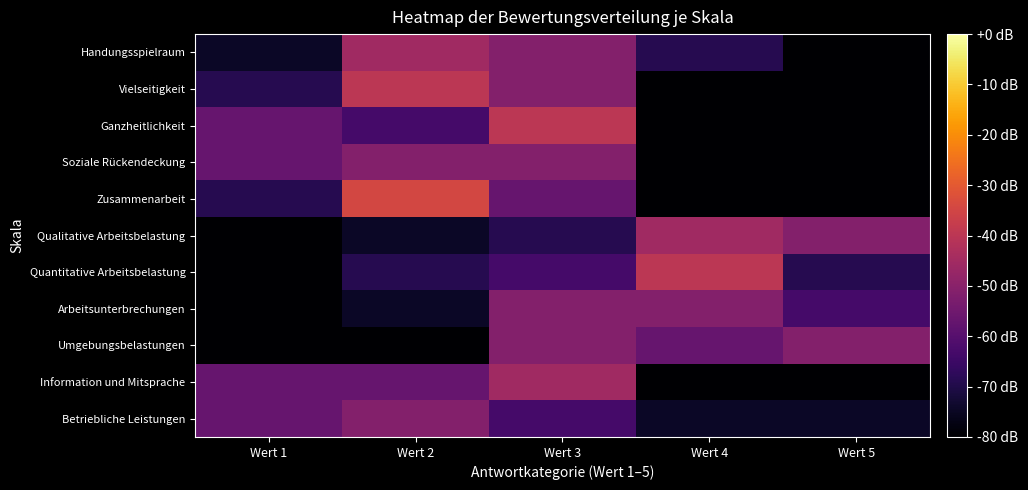

At which category is the sum across all series the highest?

Wert 3